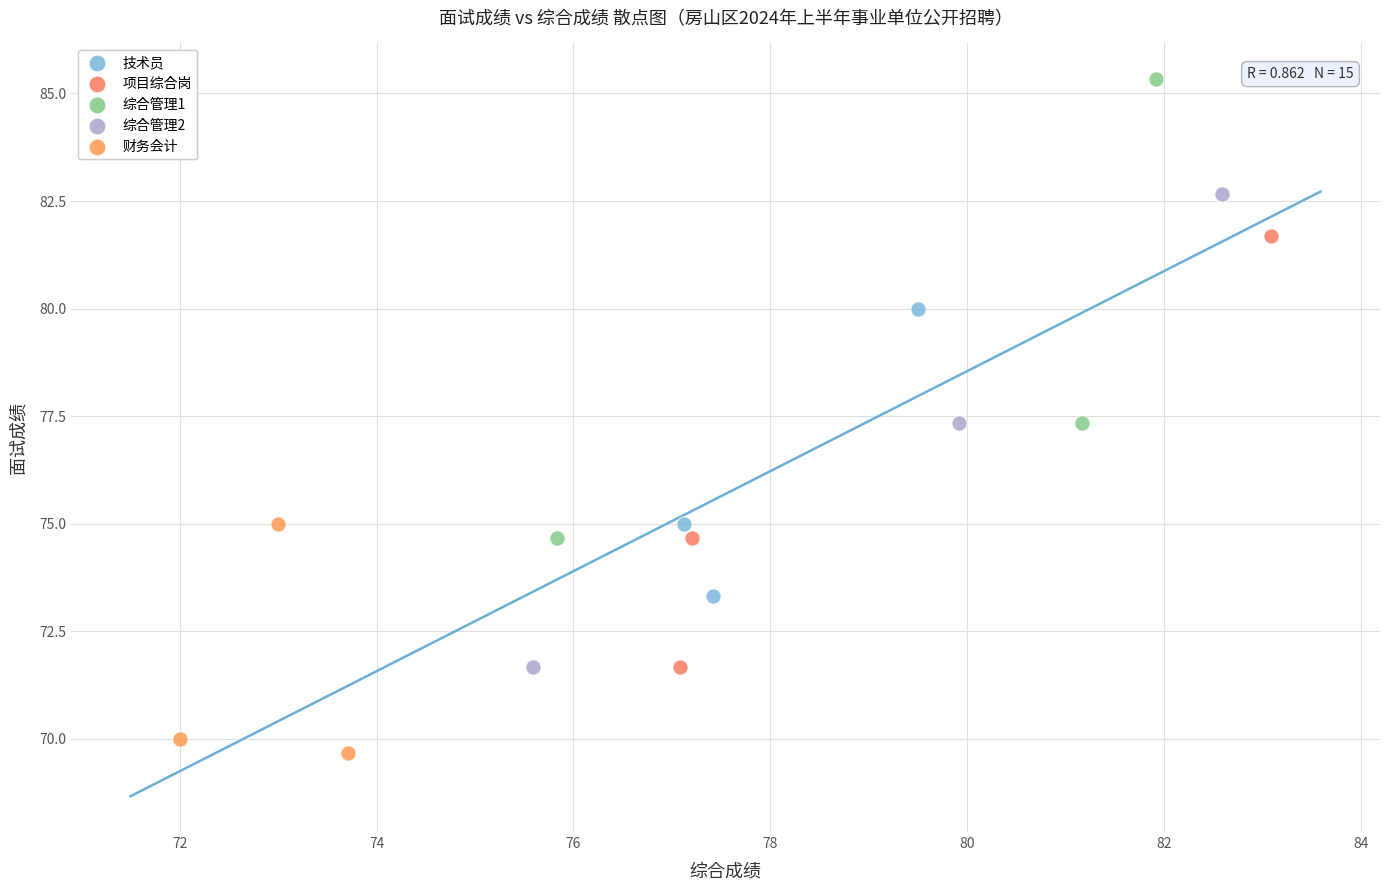

Which series contains the highest Y value?

综合管理1